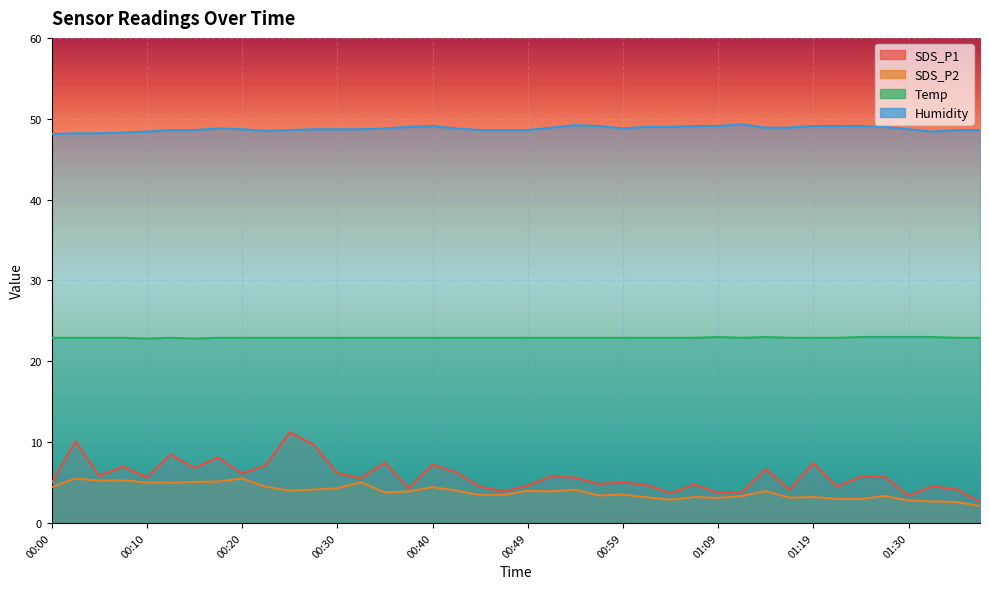

True or false: SDS_P1 and Humidity cross at least once.

False